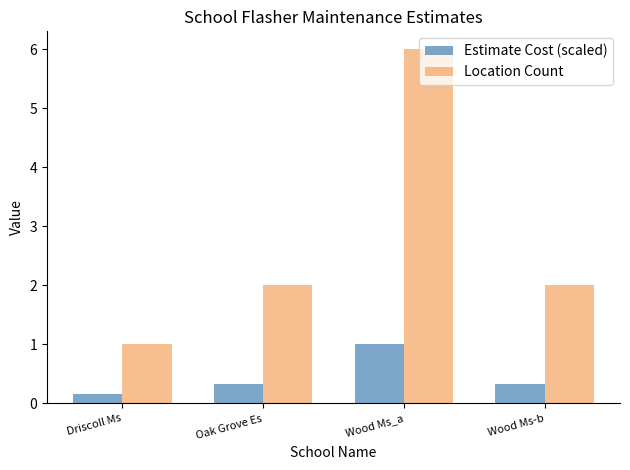

Which series changed the most between Driscoll Ms and Wood Ms_a?

Location Count